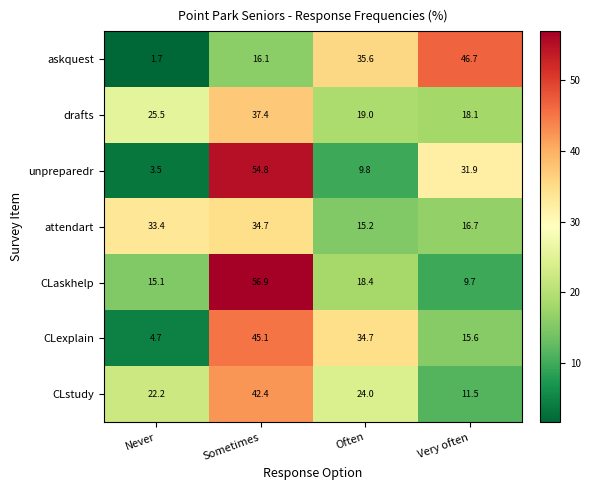

What is the difference between the attendart values at Very often and Often?

1.5